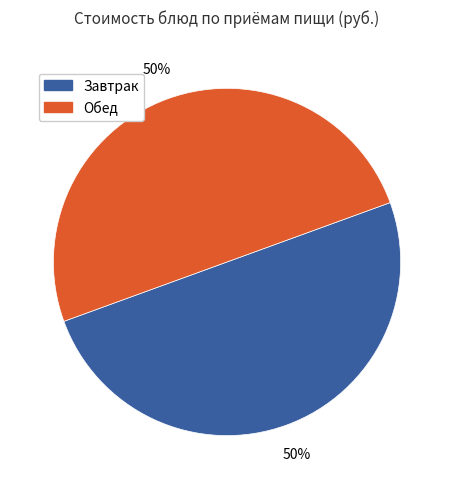

Is the sum of Обед and Завтрак greater than half?

Yes